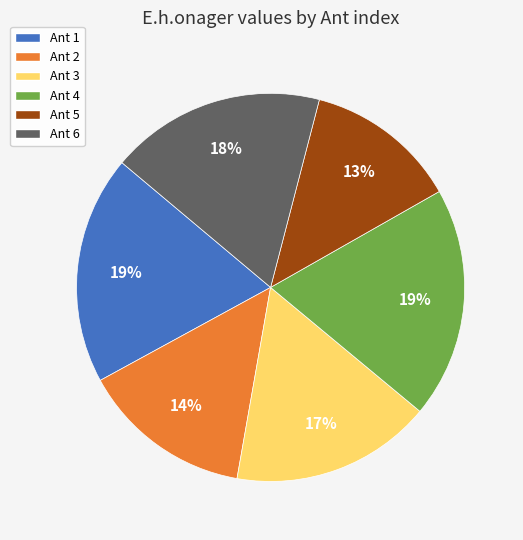

What is the smallest slice in the pie chart?

Ant 5